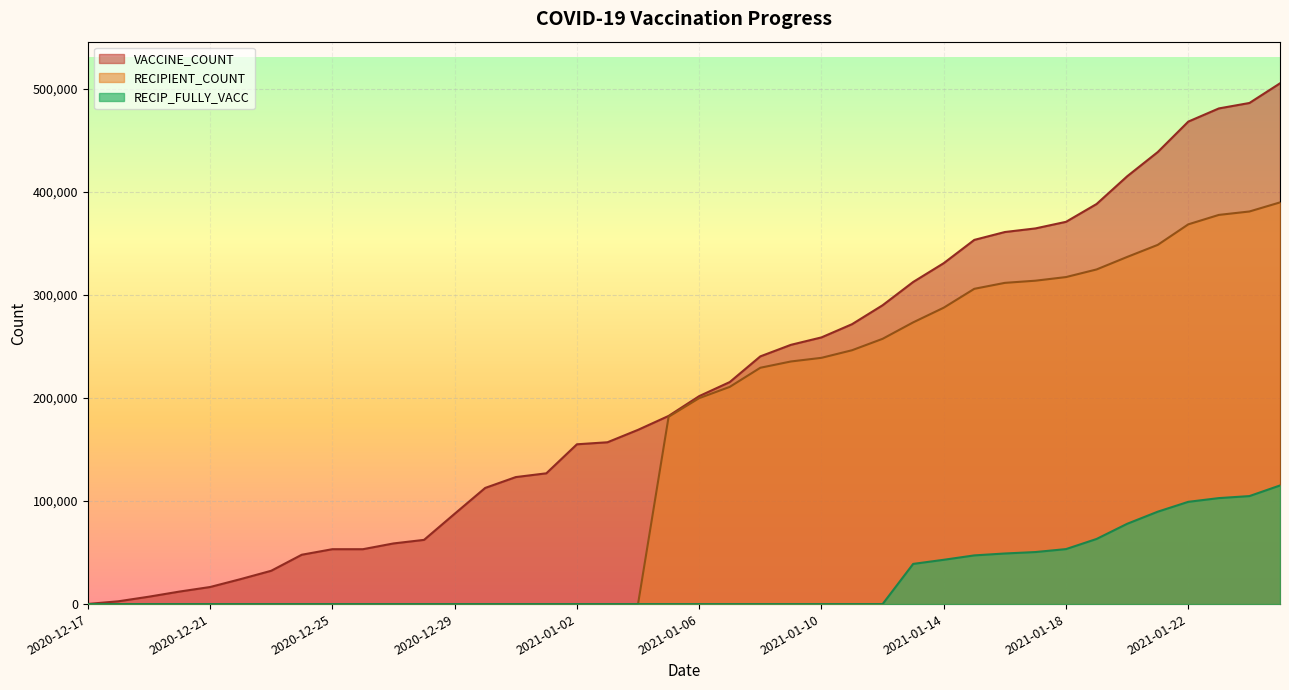

List the series in order of their overall mean, lowest first.

RECIP_FULLY_VACC, RECIPIENT_COUNT, VACCINE_COUNT